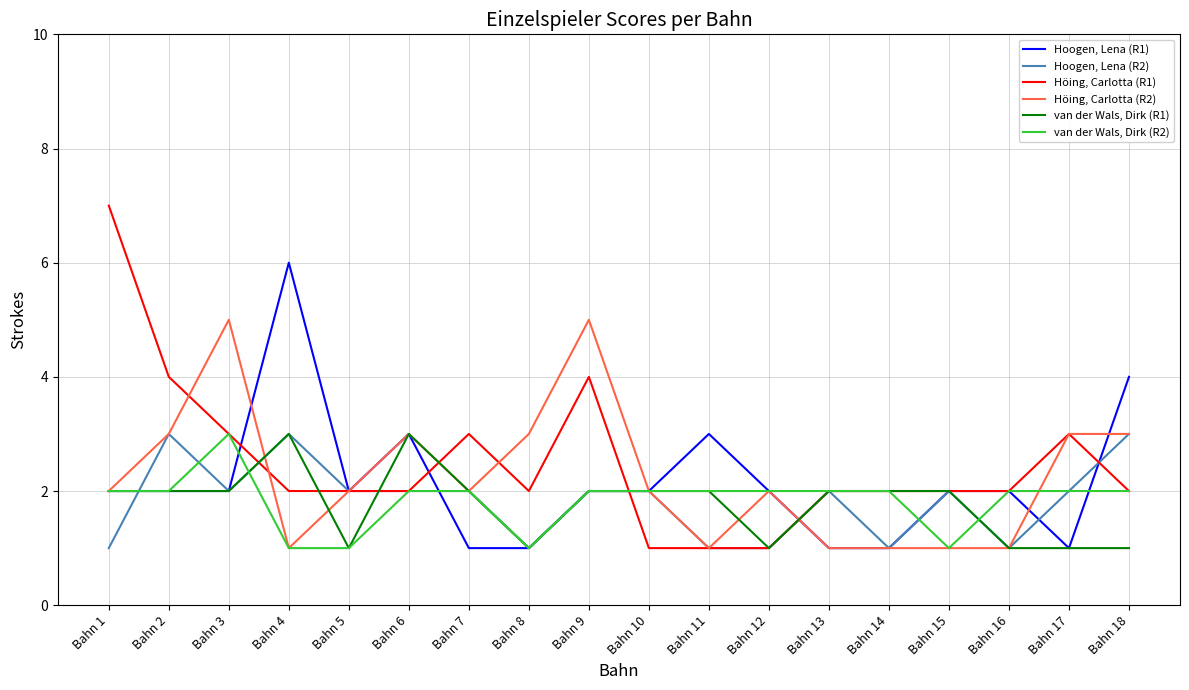

At which category does the chart reach its peak across all series?

Bahn 1